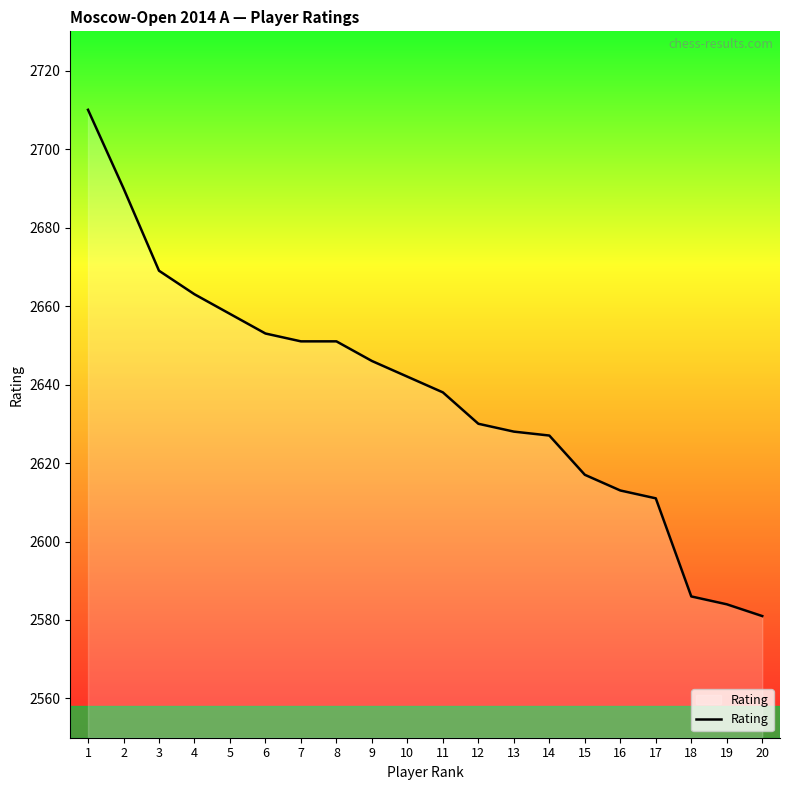

Reading left to right, transcribe all the data shown in this chart.

1=2710	2=2690	3=2669	4=2663	5=2658	6=2653	7=2651	8=2651	9=2646	10=2642	11=2638	12=2630	13=2628	14=2627	15=2617	16=2613	17=2611	18=2586	19=2584	20=2581